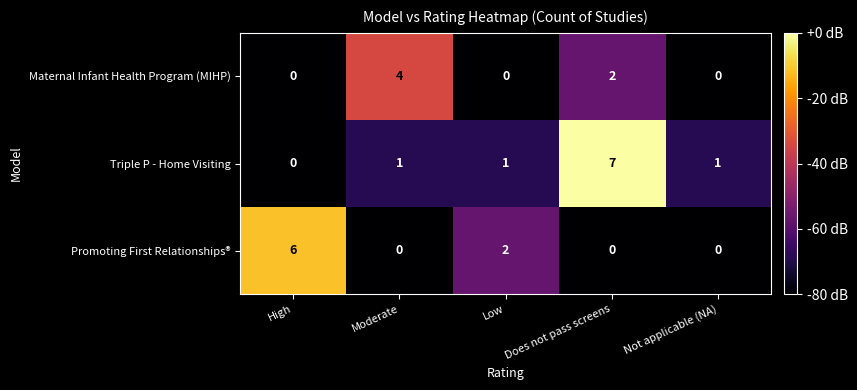

What is the spread (max minus min) of values at Does not pass screens?

7